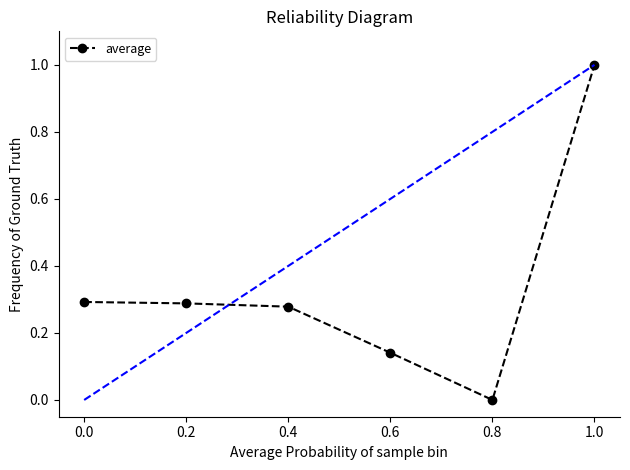

What is the label of the 2nd point from the right?

0.8